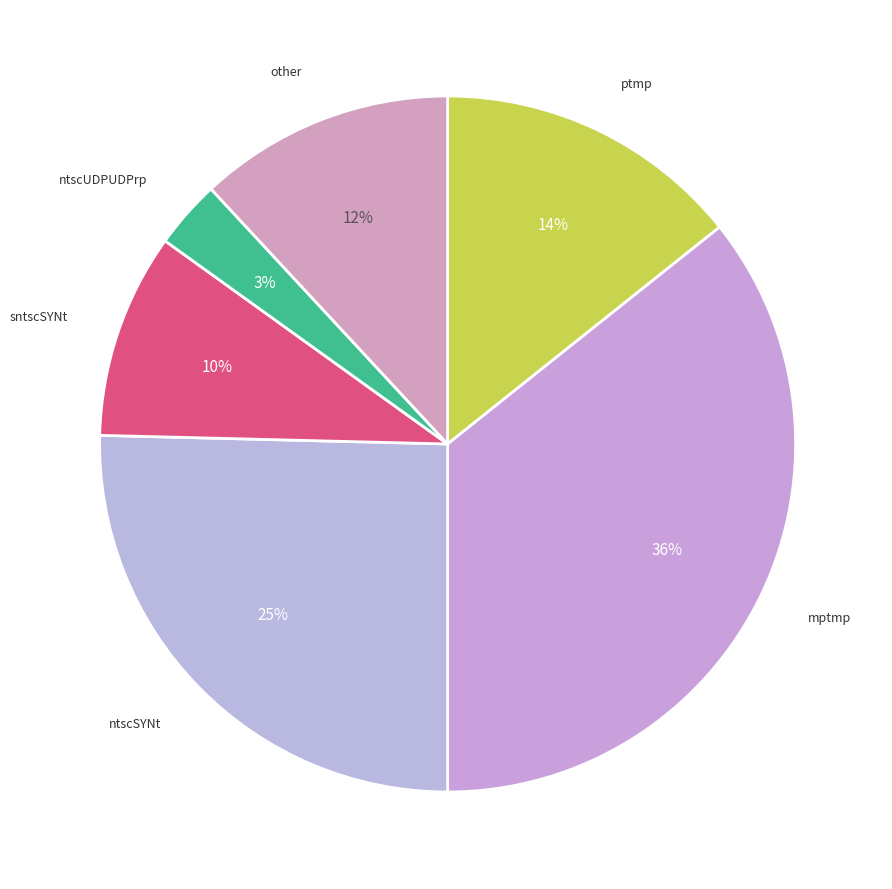

Count the number of slices in the pie.

6